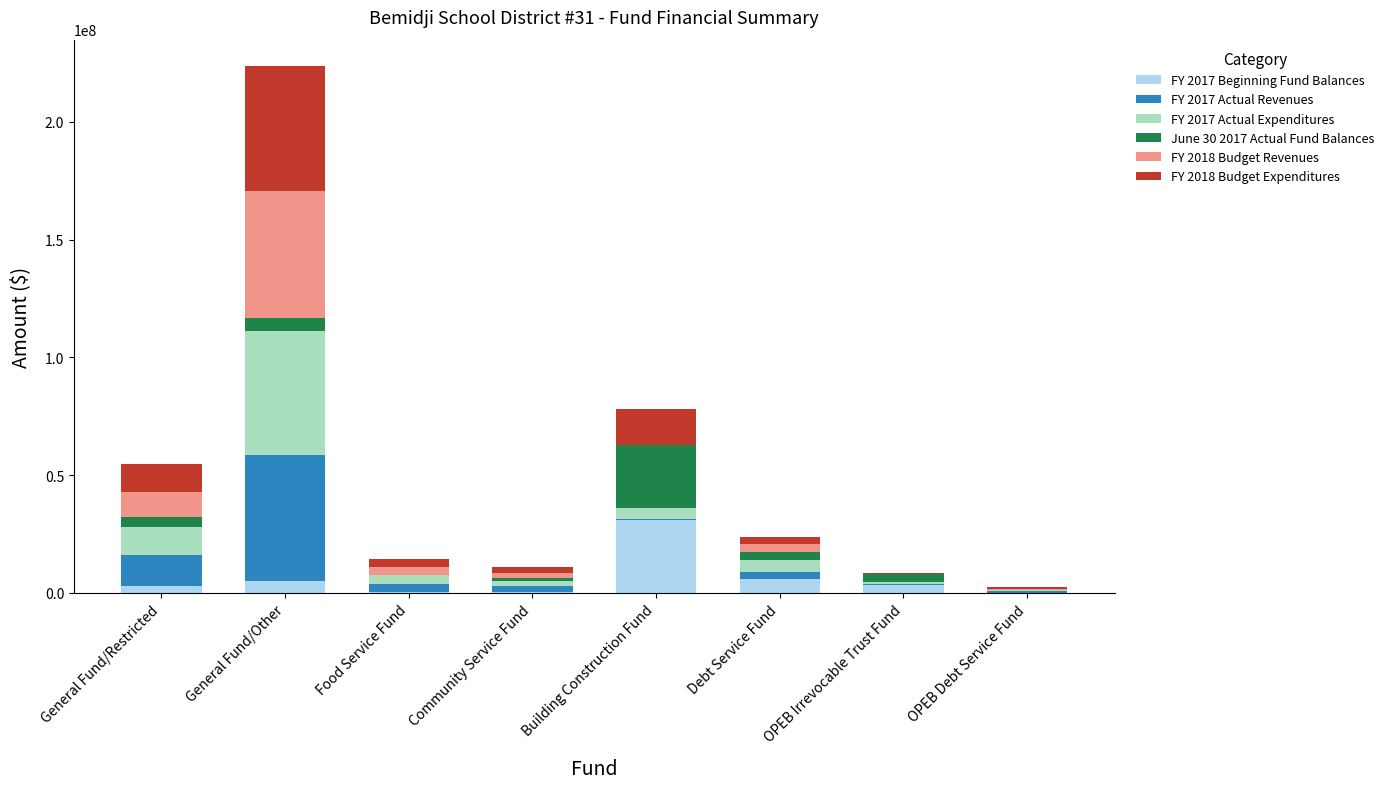

At which category is the sum across all series the highest?

General Fund/Other